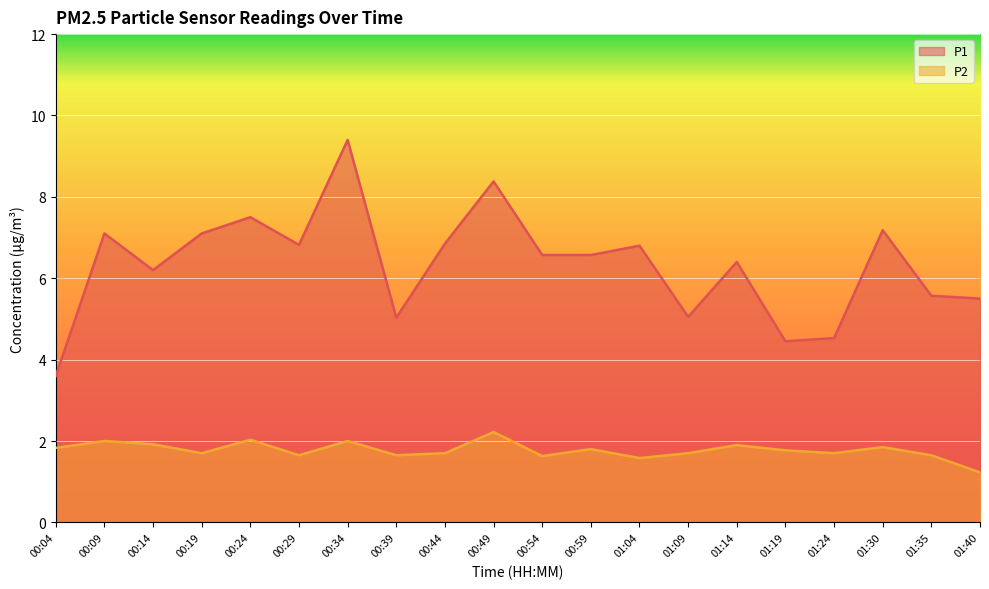

Is the value of P1 at 00:39 greater than the value of P2 at 01:40?

Yes